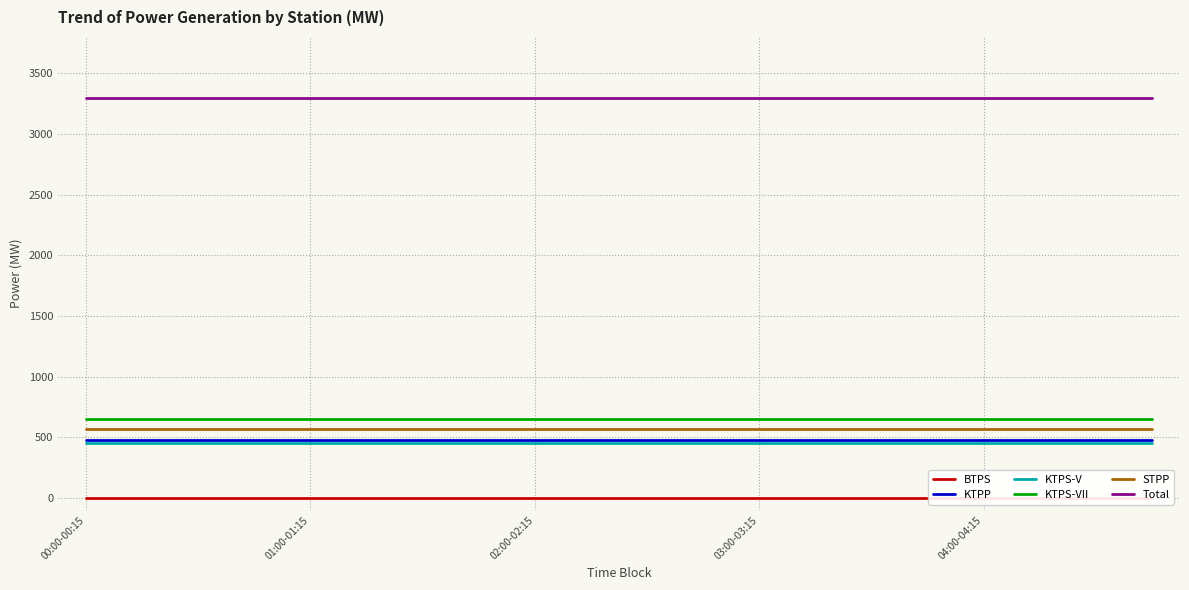

What is the maximum value for KTPS-V?

450.0